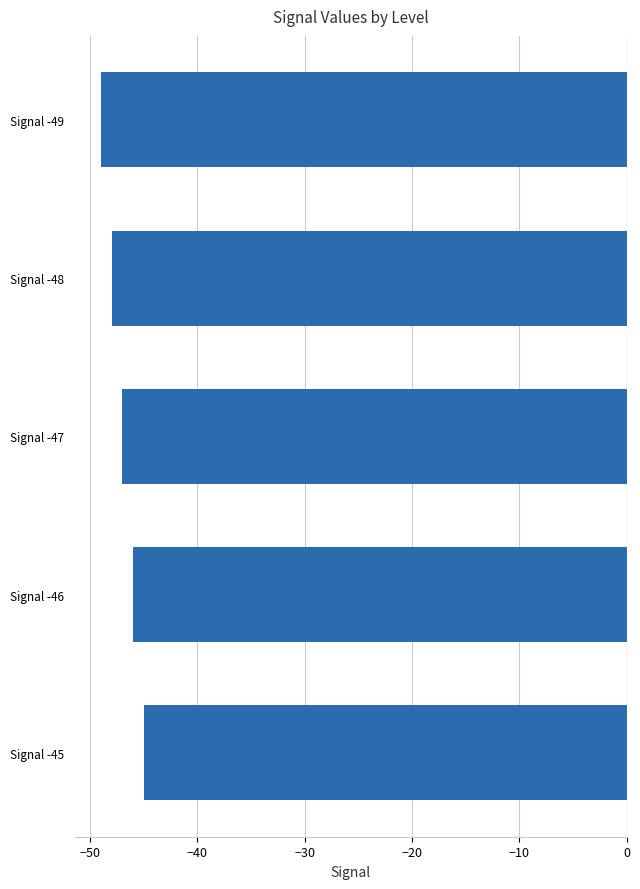

How many values are between -48 and -46?

3